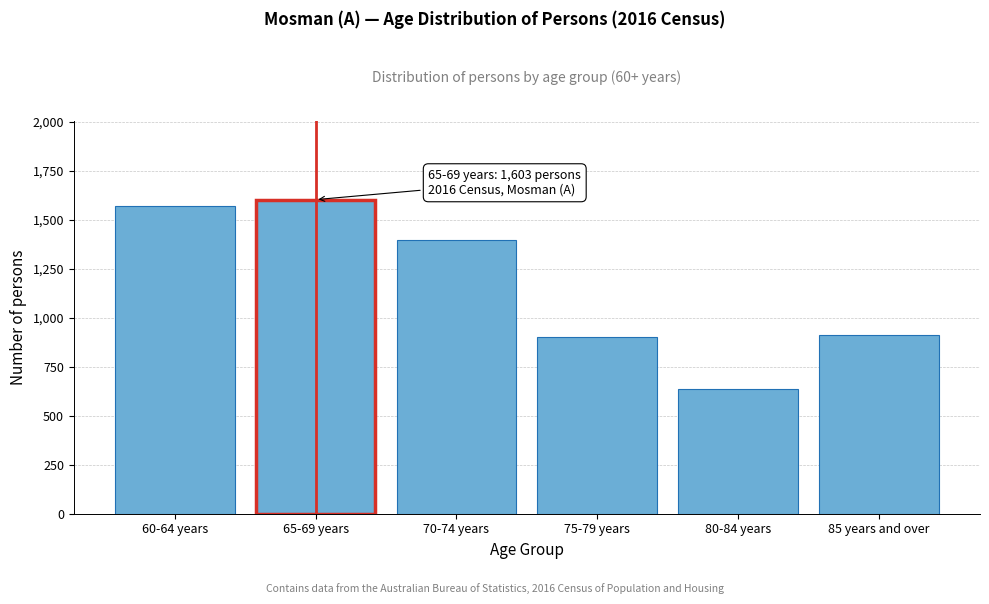

Read the value at 75-79 years.

902